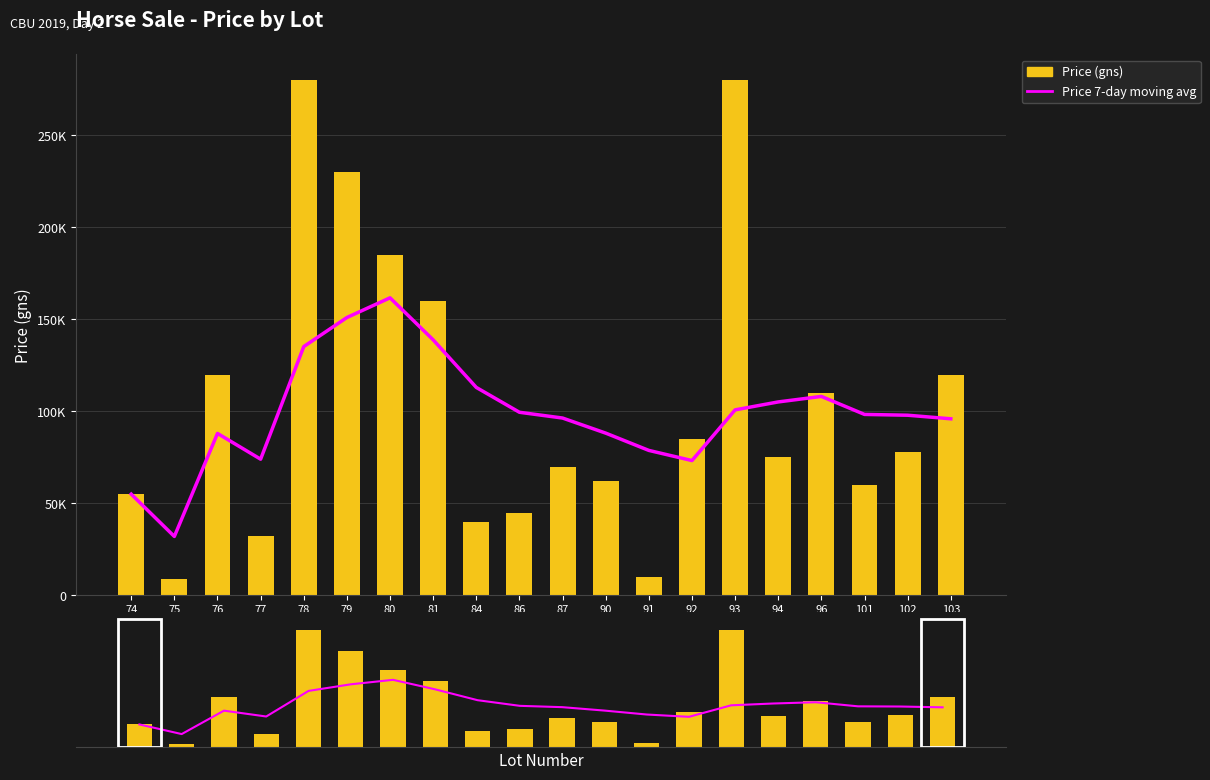

At how many categories does at least one series exceed 211947?

3